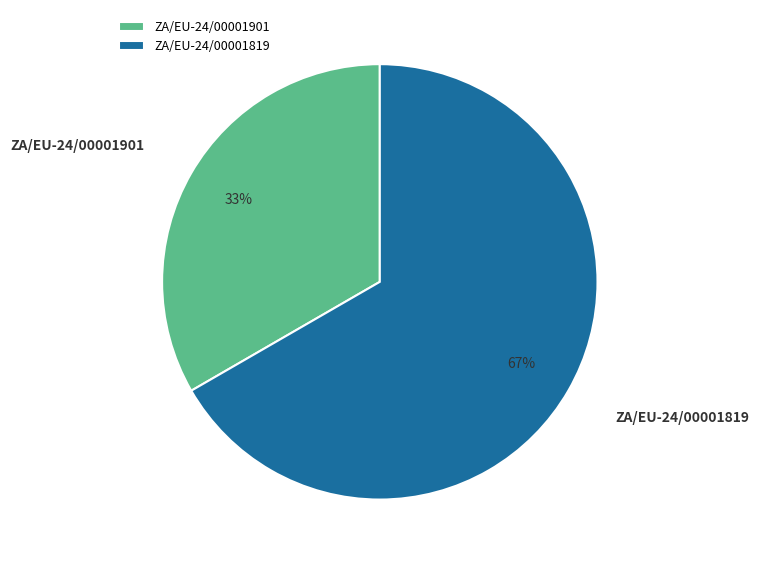

What is the smallest slice in the pie chart?

ZA/EU-24/00001901